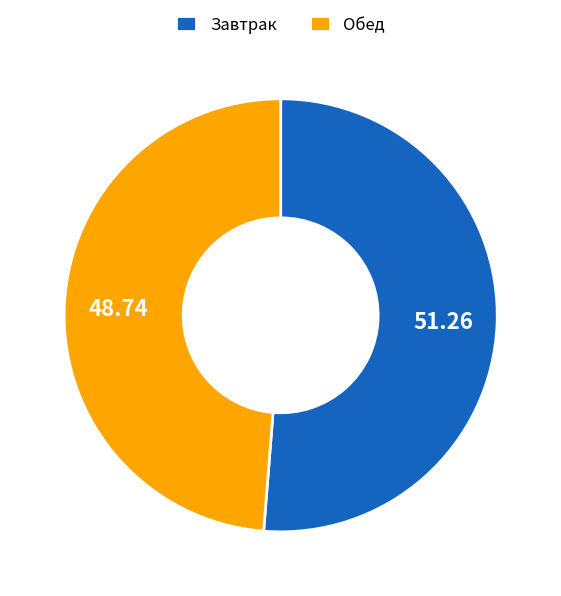

Do Обед and Завтрак together represent more than half of the pie?

Yes